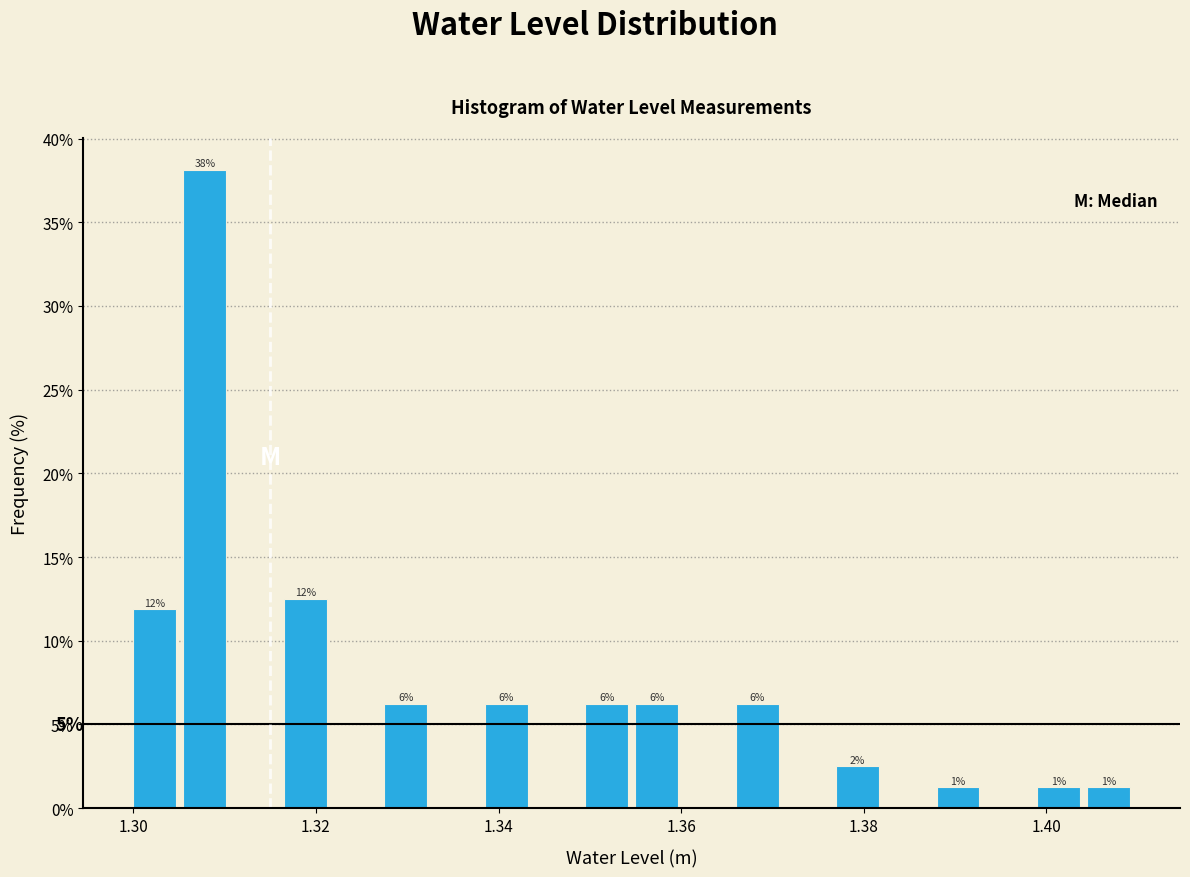

Read against the x-axis, roughly where is the centre of the tallest bar?

1.308